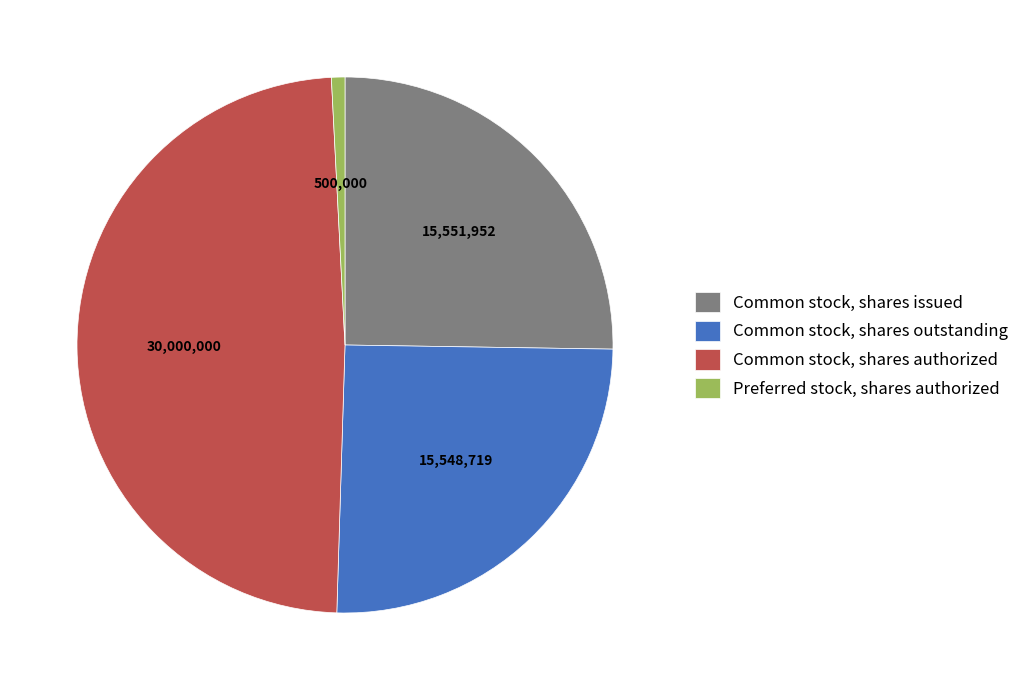

Is it true that Common stock, shares issued is 25% of the pie?

True